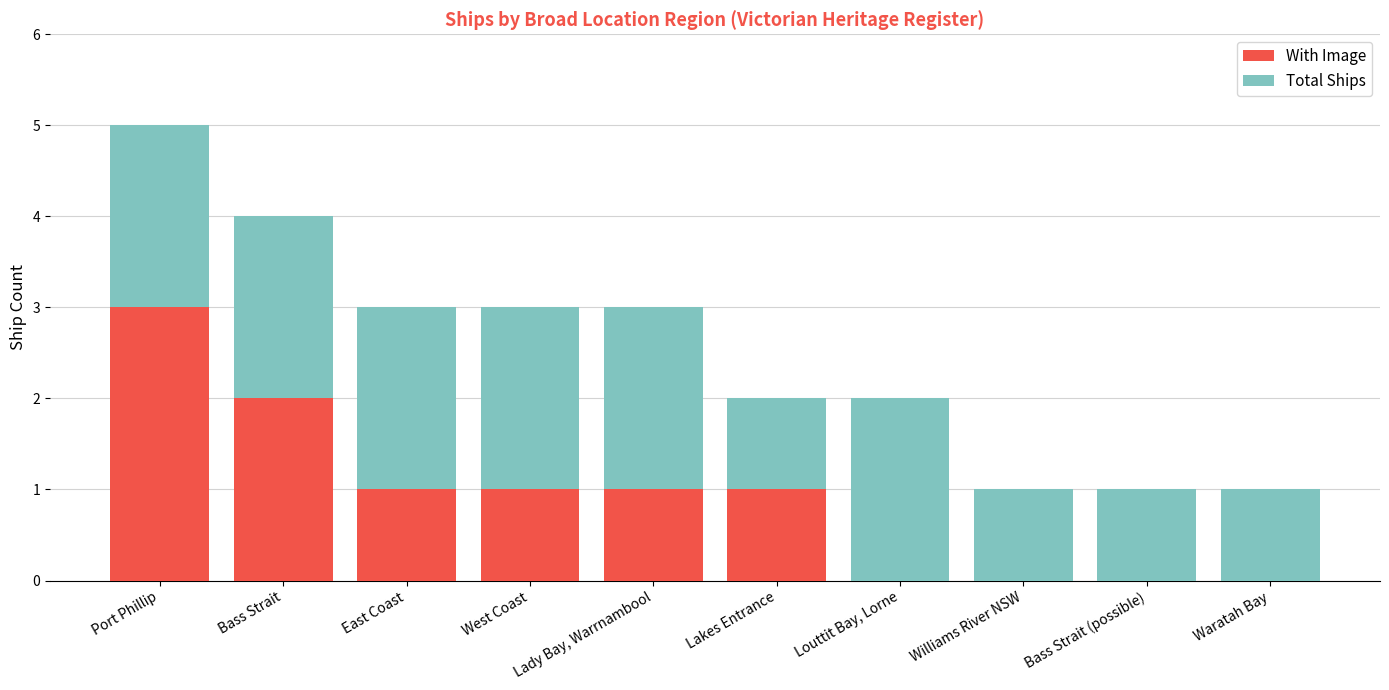

What is the sum of the With Image values at Lakes Entrance and Bass Strait?

3